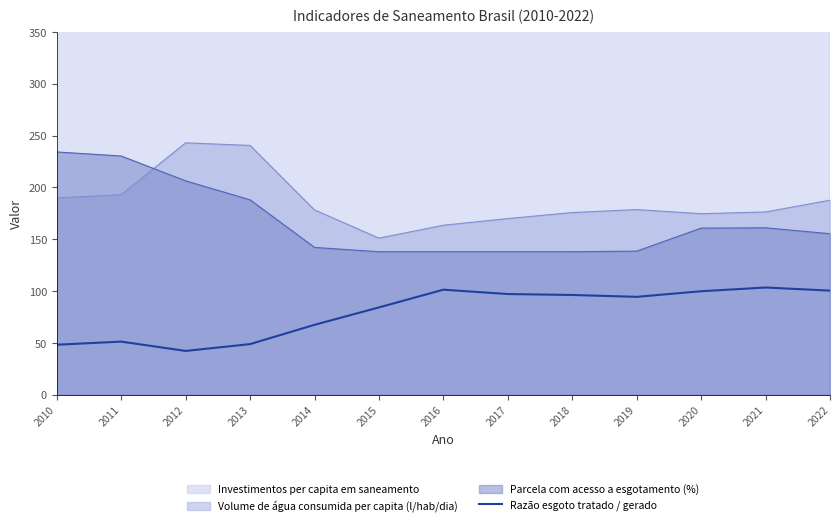

What is the minimum value shown in the chart?

42.3